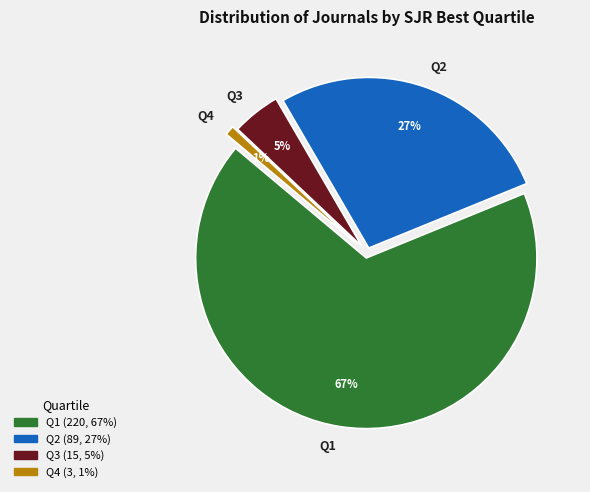

Rank the categories by value from lowest to highest.

Q4, Q3, Q2, Q1